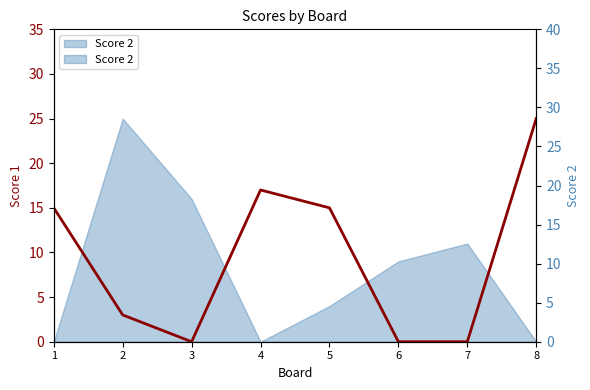

Rank the categories by value from highest to lowest.

8, 4, 1, 5, 2, 3, 6, 7